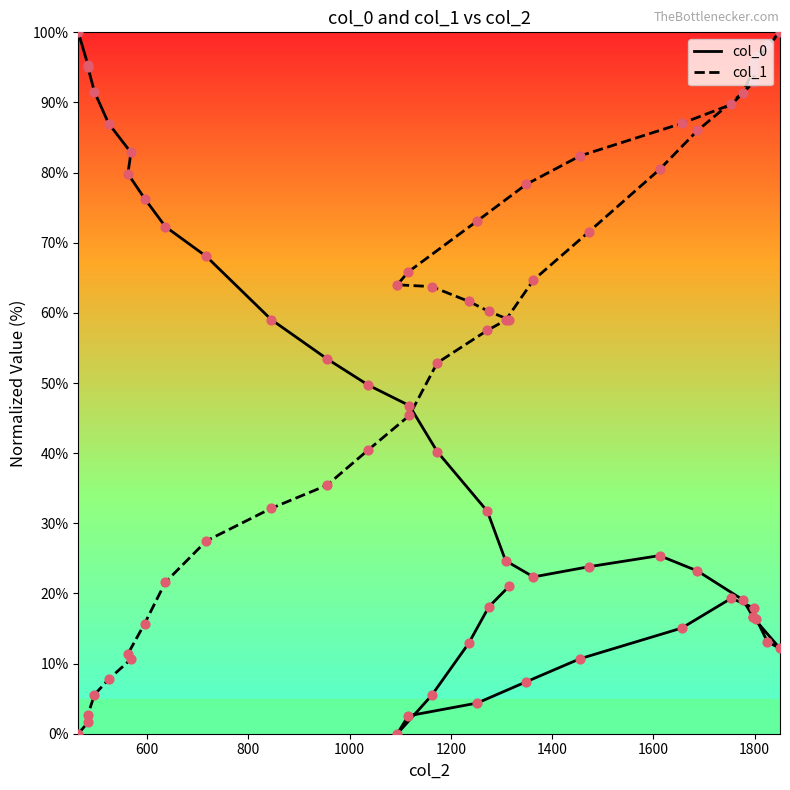

What are all the series names shown in the legend?

col_0, col_1